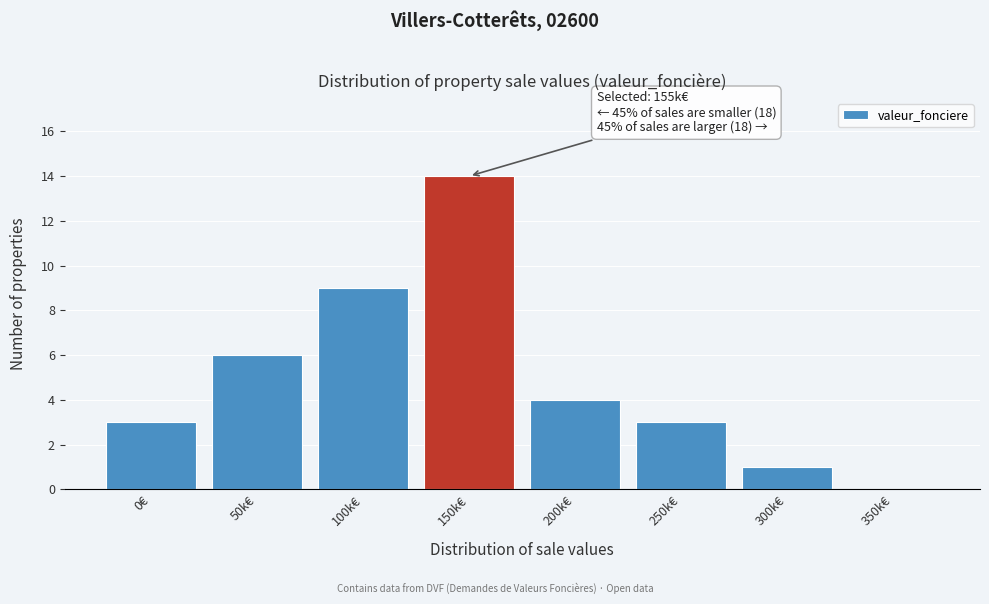

Reading right to left, list all the values displayed in this chart.

350k€=0	300k€=1	250k€=3	200k€=4	150k€=14	100k€=9	50k€=6	0€=3